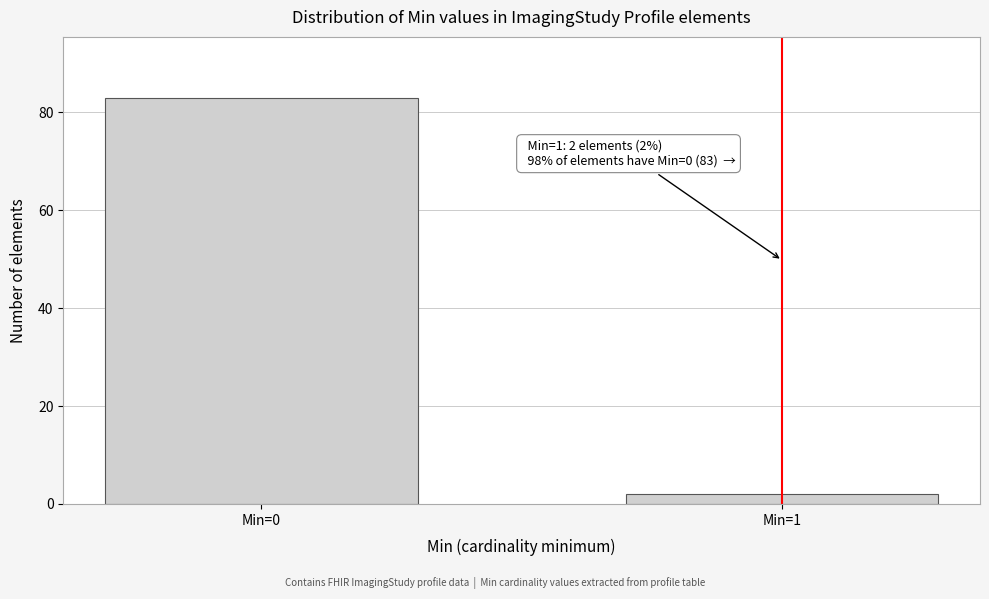

Reading left to right, extract all data points from this chart.

83	2